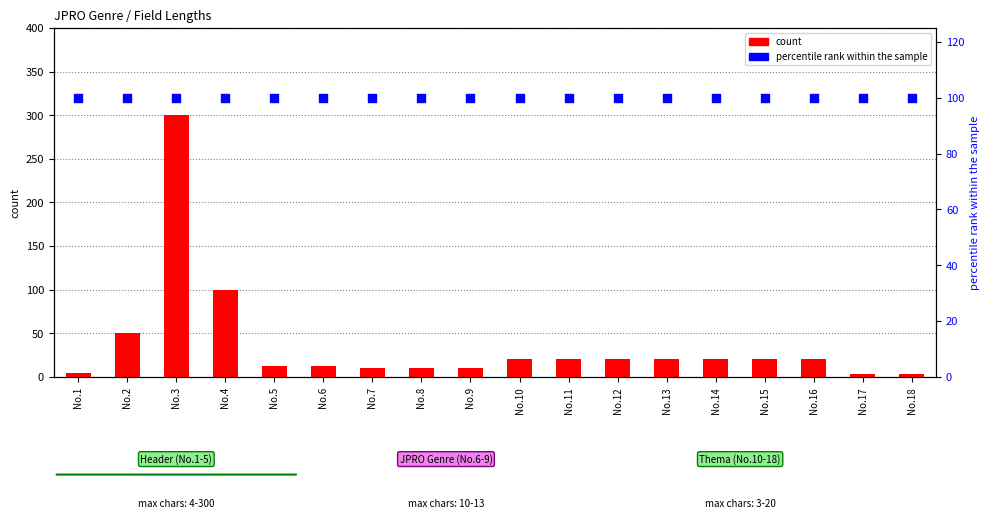

Which series has the largest Y range (max minus min)?

count